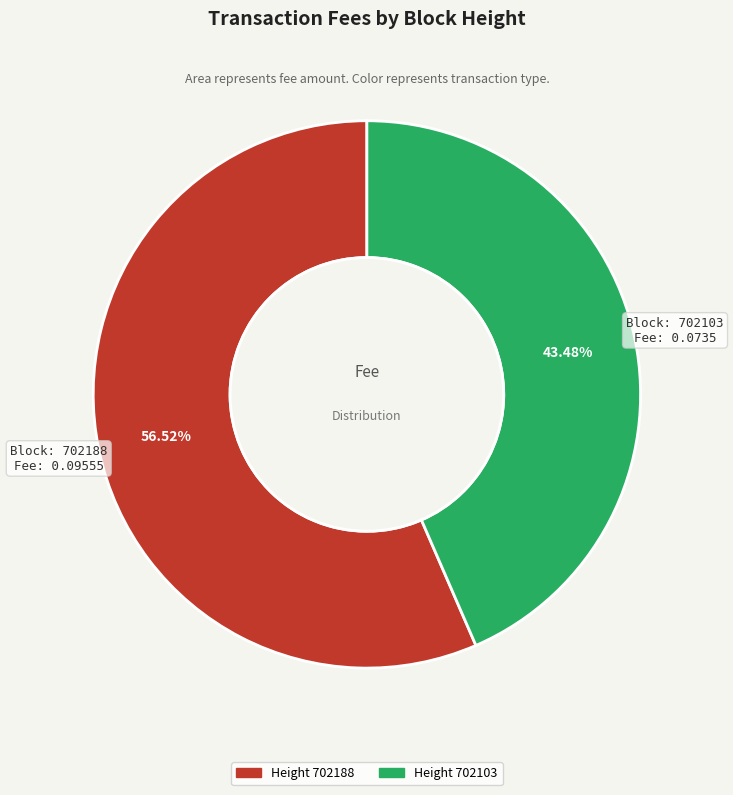

How many slices are in this pie chart?

2